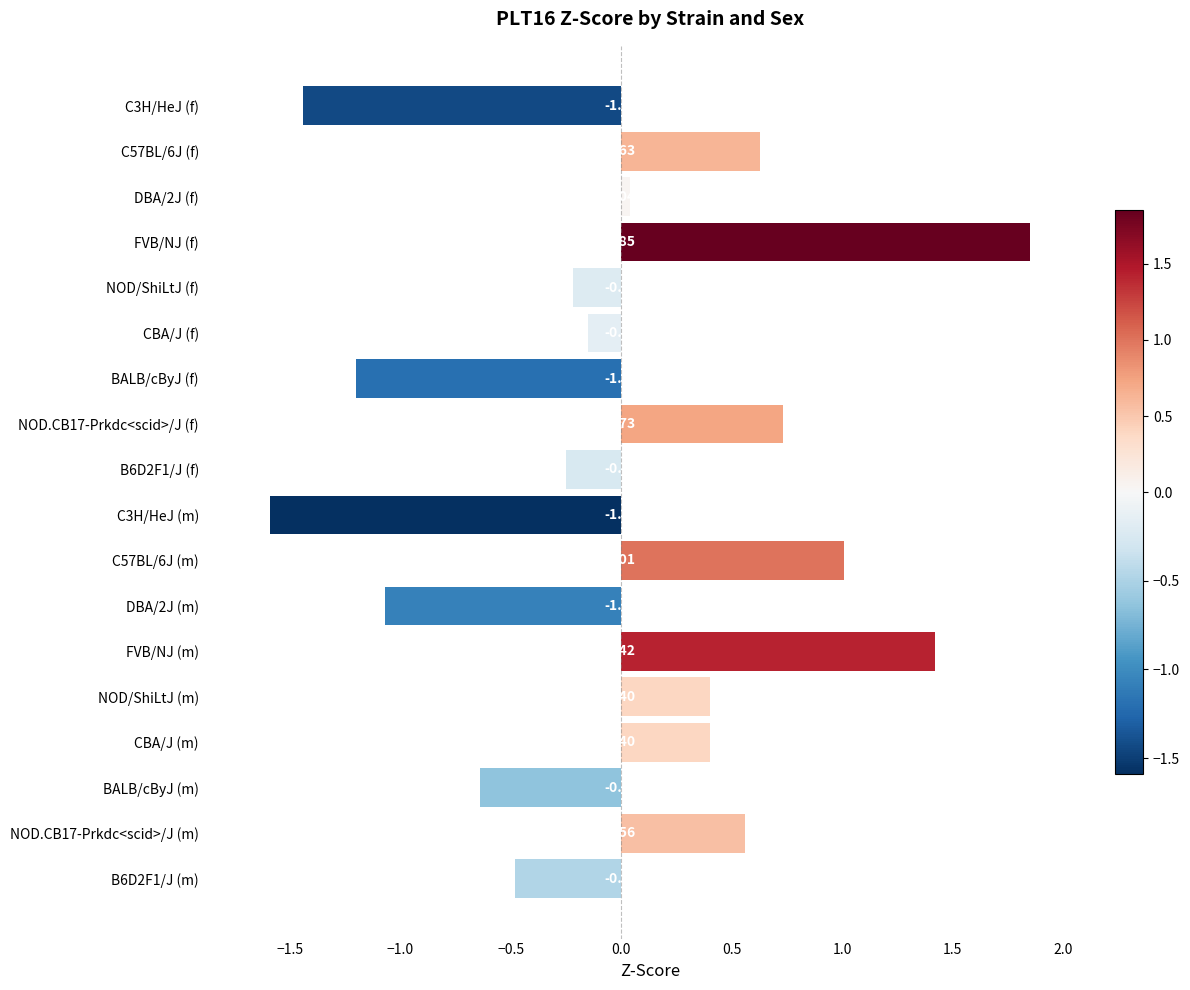

What is the difference between the maximum and second lowest values?

3.3